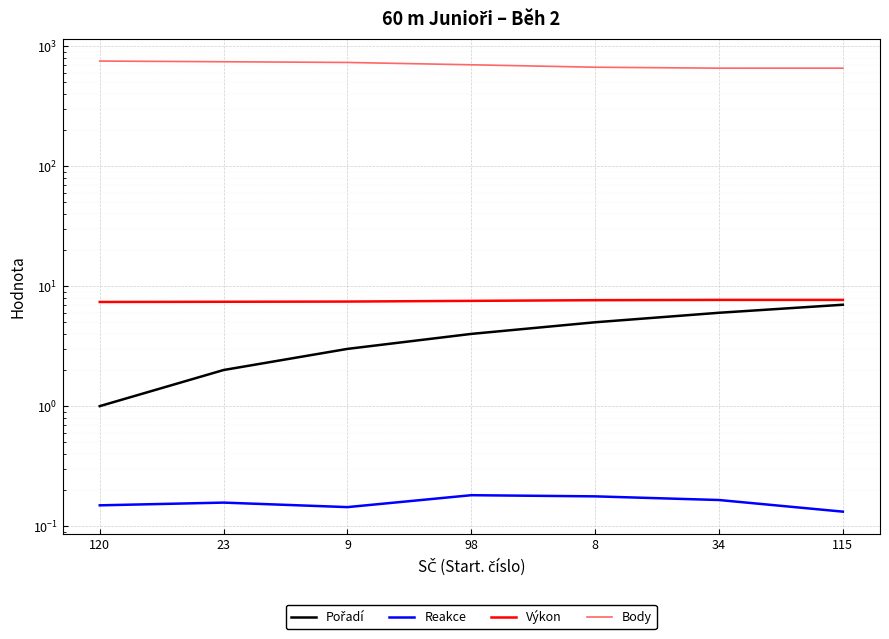

Count the Body values in the range 656 to 742.

6